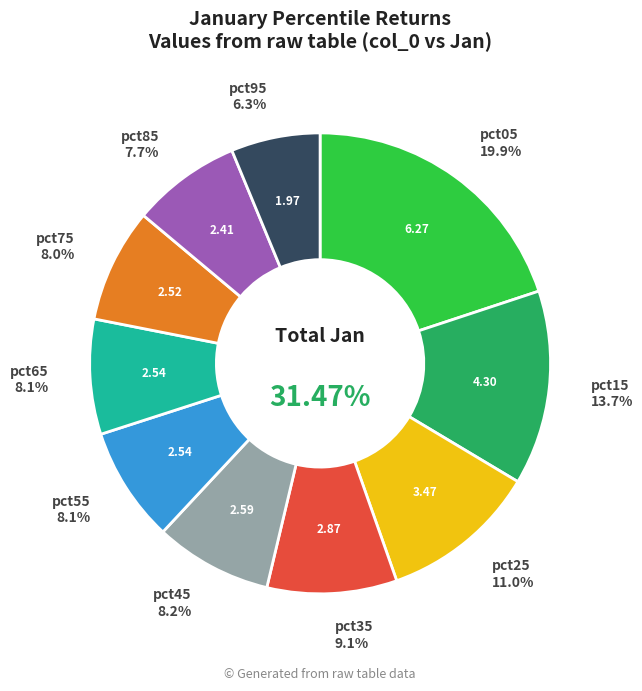

Is it true that pct15 is 1% of the pie?

False